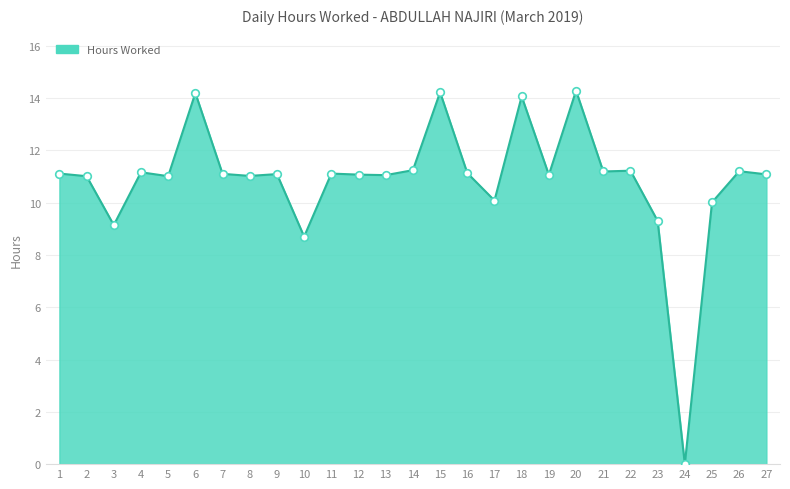

What is the change in value from 8 to 22?

+0.2